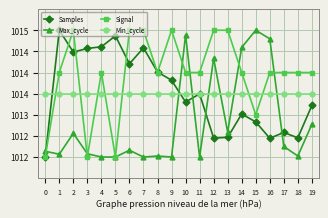

Reading right to left, what are all the values shown in this chart?

Samples: 1013.2	1012.5	1012.6	1012.4	1012.8	1013.0	1012.5	1012.4	1013.5	1013.3	1013.8	1014.0	1014.6	1014.2	1014.9	1014.6	1014.6	1014.5	1015.0	1012.0
Max_cycle: 1012.8	1012.0	1012.2	1014.8	1015.0	1014.6	1012.6	1014.3	1012.0	1014.9	1012.0	1012.0	1012.0	1012.2	1012.0	1012.0	1012.1	1012.6	1012.1	1012.1
Signal: 1014.0	1014.0	1014.0	1014.0	1013.0	1014.0	1015.0	1015.0	1014.0	1014.0	1015.0	1014.0	1015.0	1015.0	1012.0	1014.0	1012.0	1015.0	1014.0	1012.0
Min_cycle: 1013.5	1013.5	1013.5	1013.5	1013.5	1013.5	1013.5	1013.5	1013.5	1013.5	1013.5	1013.5	1013.5	1013.5	1013.5	1013.5	1013.5	1013.5	1013.5	1013.5